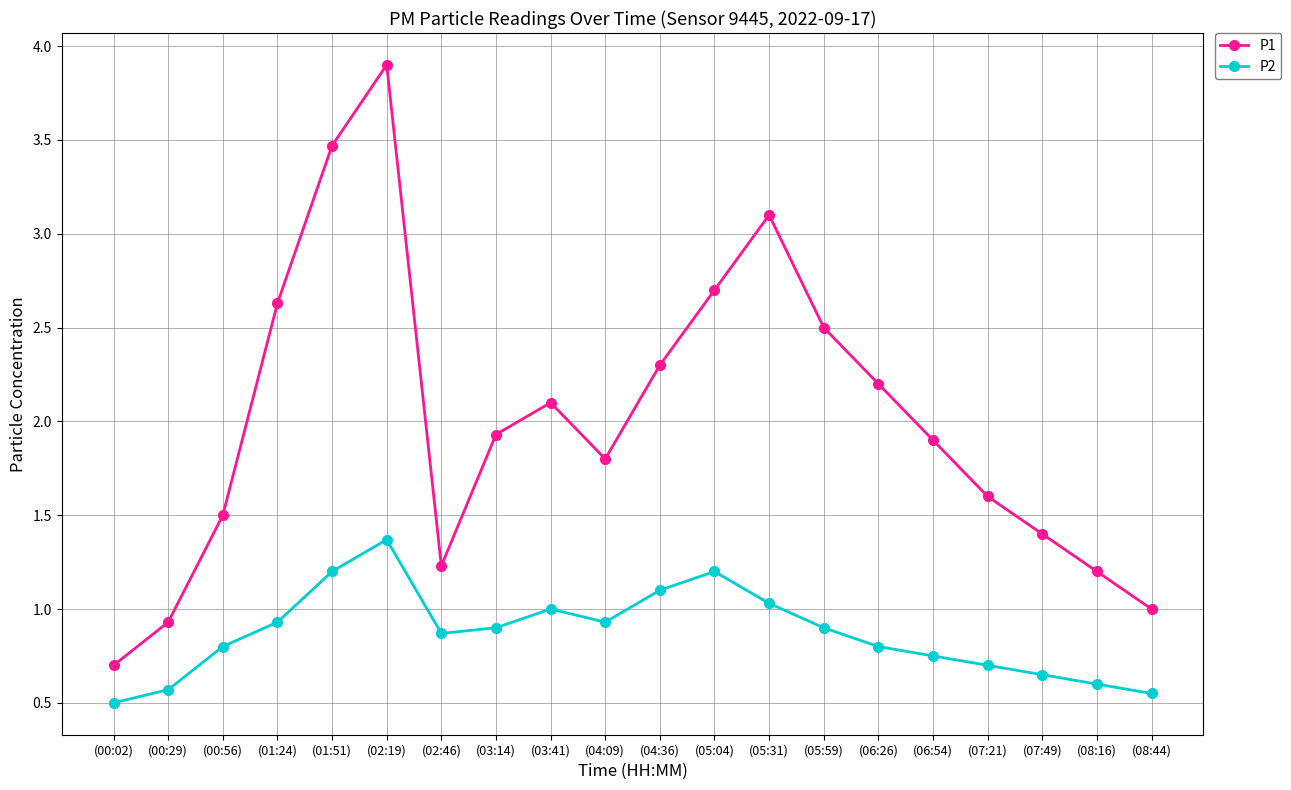

How many data points does each series have?

20